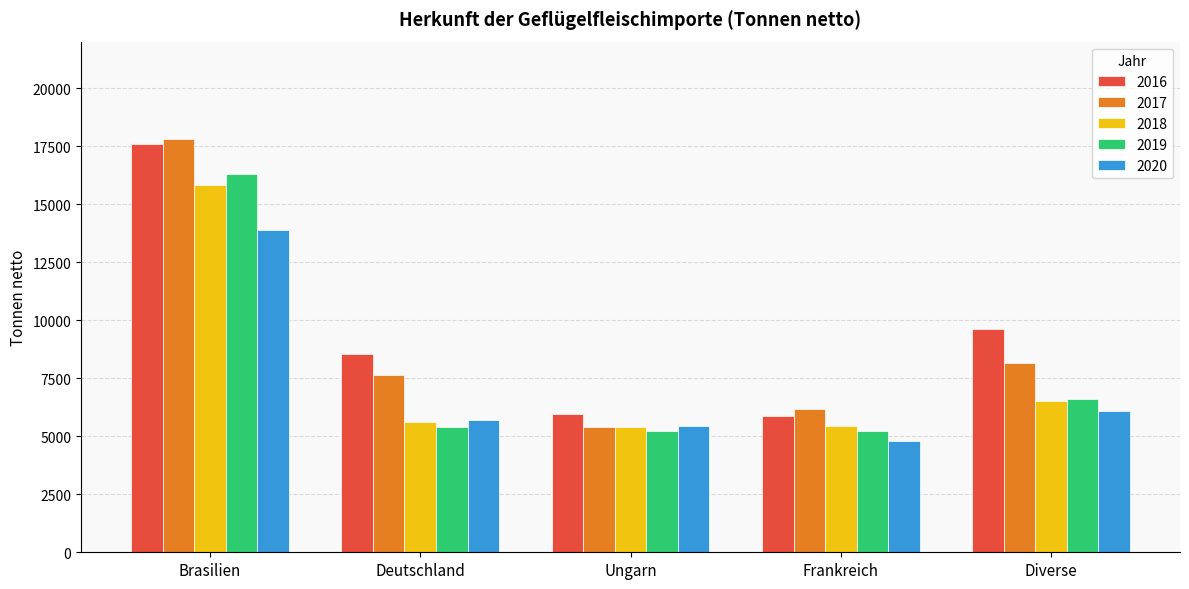

The 2018 series shows 1600.7 at Deutschland. True or false?

False